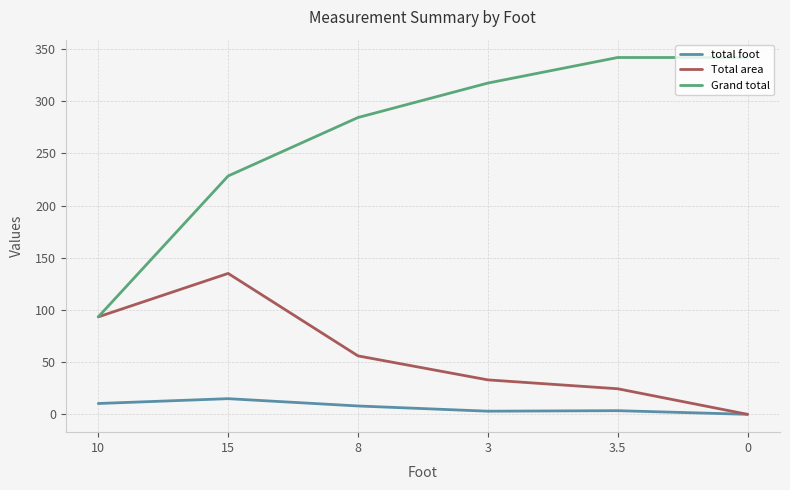

What position from the left is 8?

3